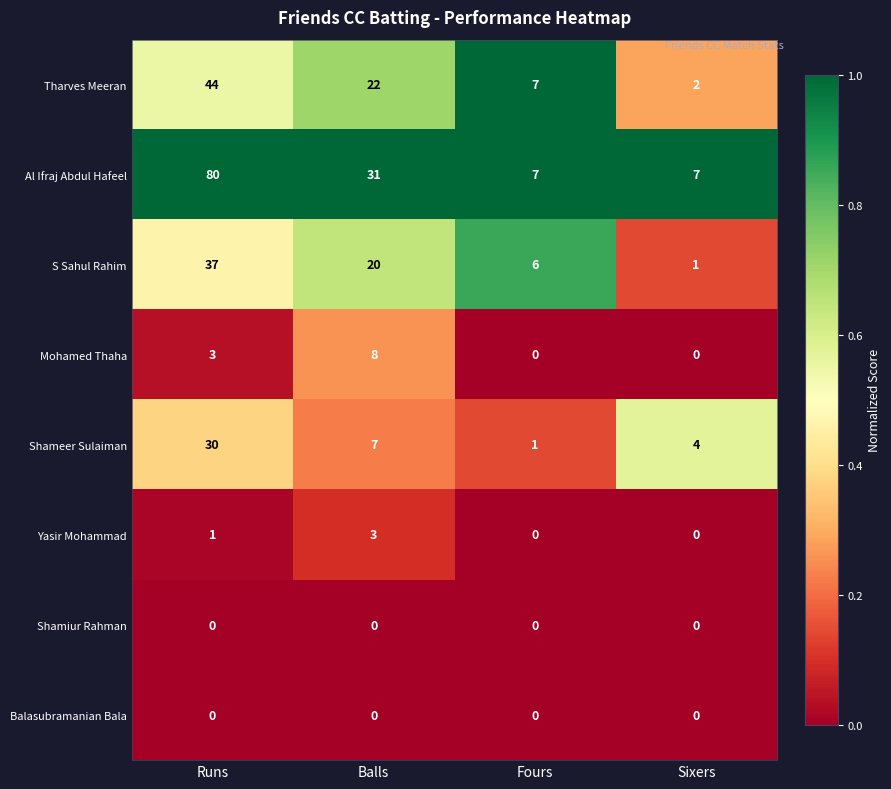

List the labels in order of Tharves Meeran value, largest first.

Runs, Balls, Fours, Sixers